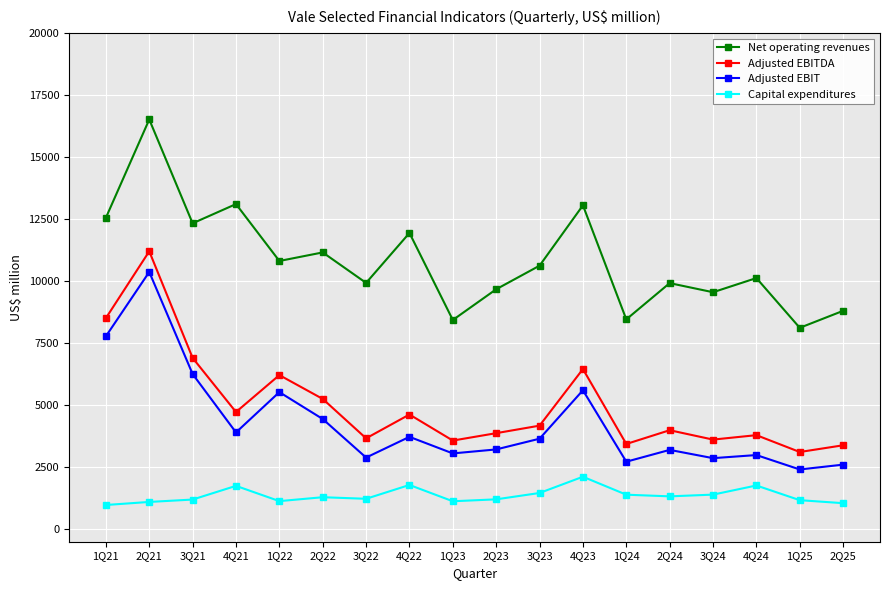

At which category is the sum across all series the highest?

2Q21